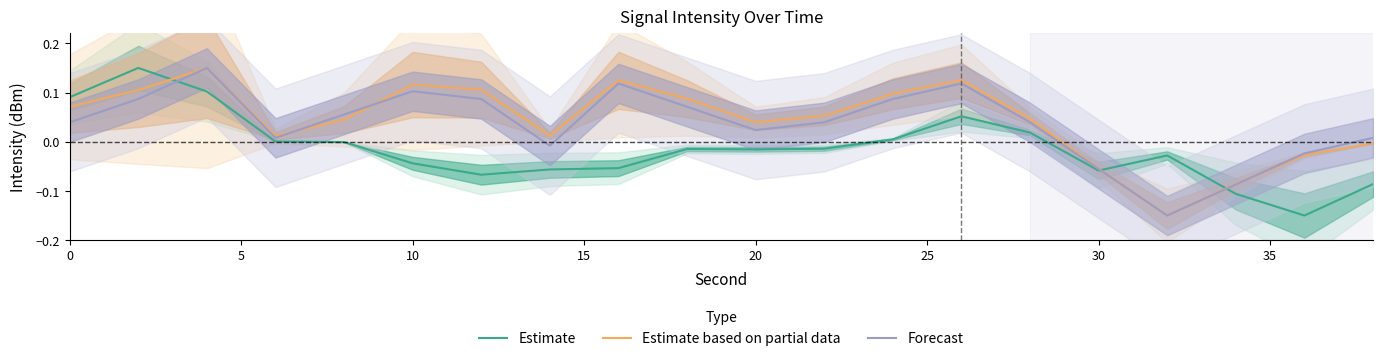

What is the spread (max minus min) of values at 5?

0.1